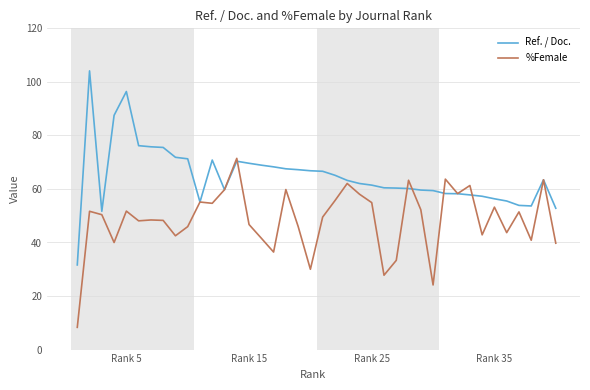

Which series has the largest total across all categories?

Ref. / Doc.